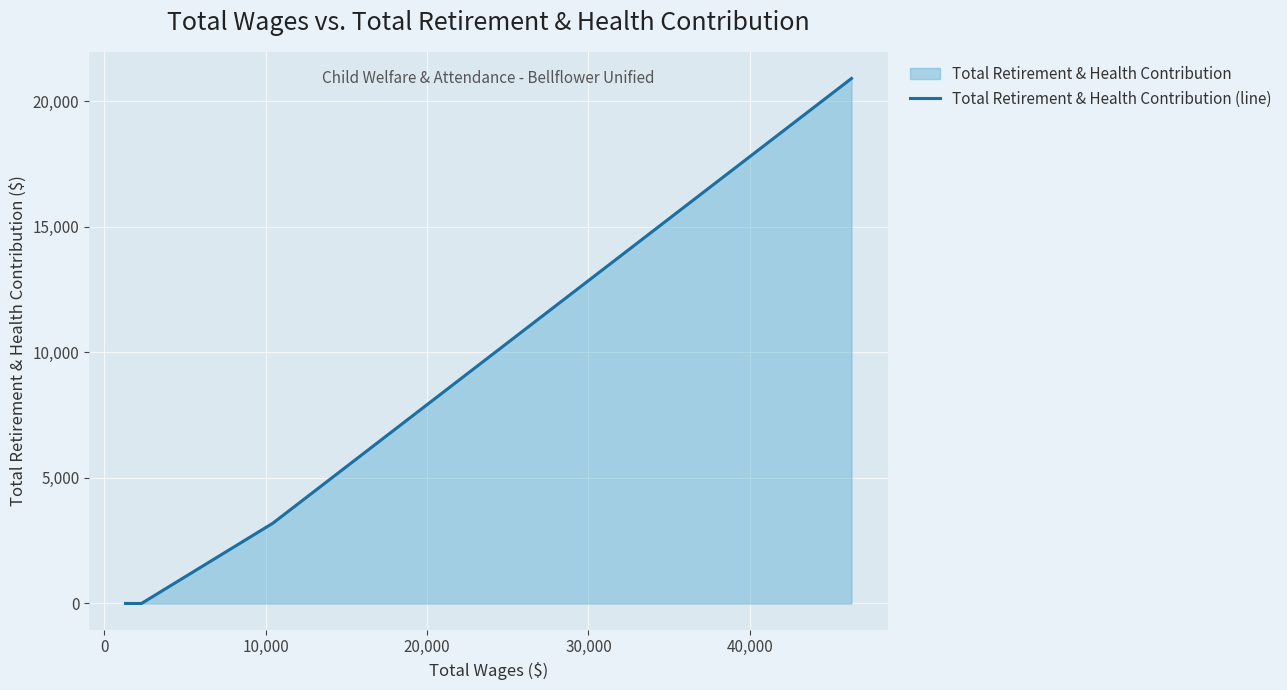

How many values are above zero?

2